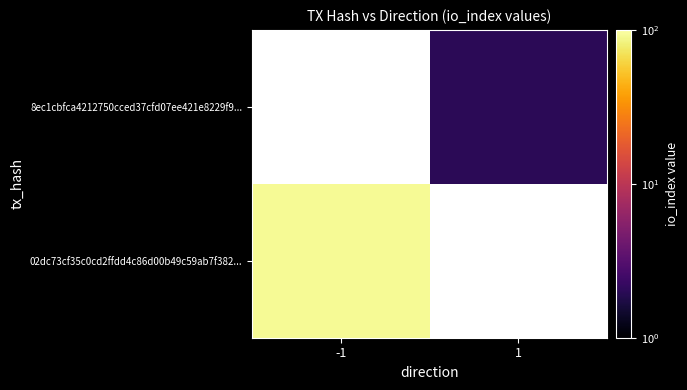

List the labels in order of 02dc73cf35c0cd2ffdd4c86d00b49c59ab7f382... value, largest first.

-1, 1